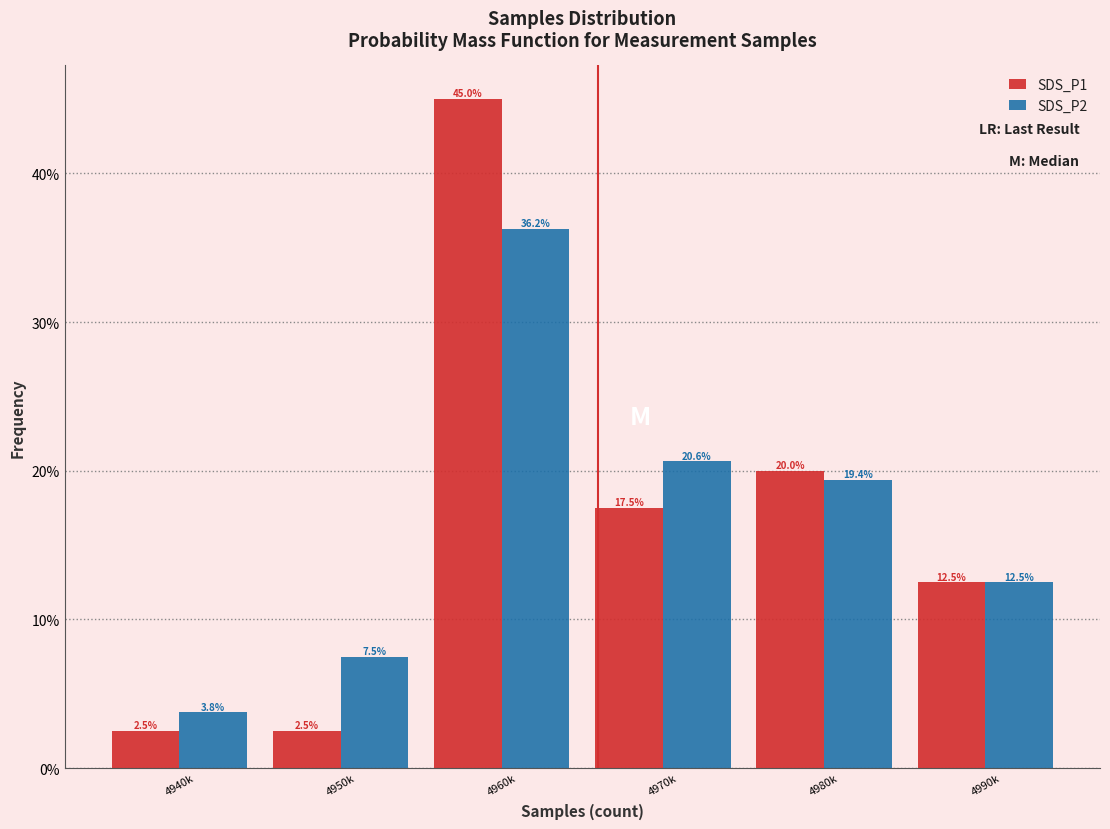

Rank the categories by SDS_P2 value from highest to lowest.

4960k, 4970k, 4980k, 4990k, 4950k, 4940k